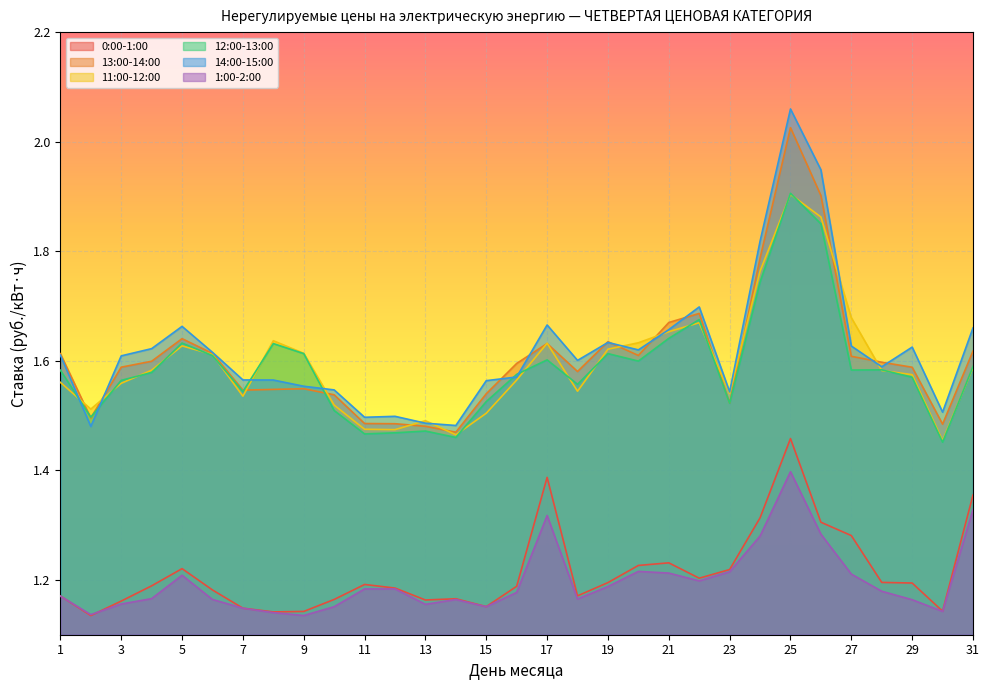

How many interior local peaks does the 0:00-1:00 series have?

6